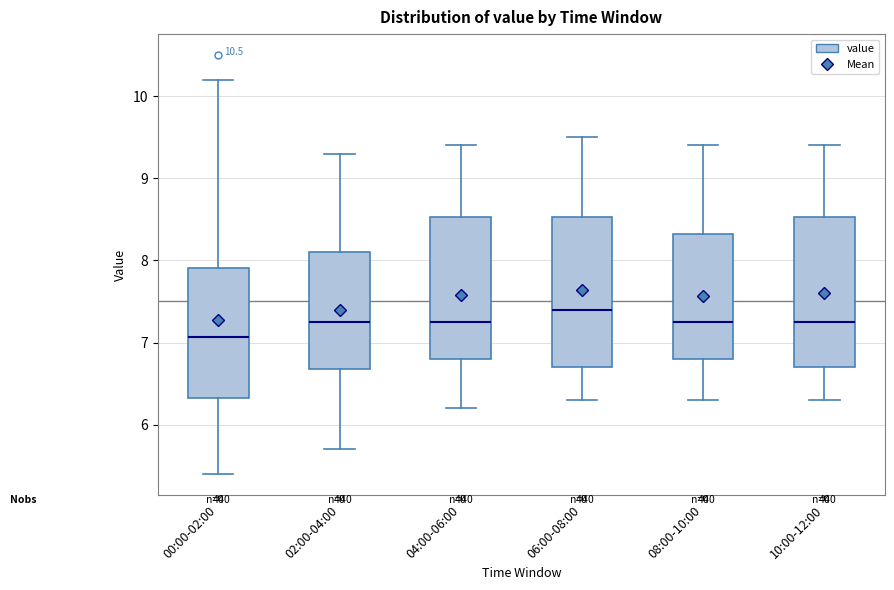

Reading left to right, transcribe this box plot: for each box, give where its median line is, the range the box spans, and where its two whiskers end, as read against the y-axis. The values are not printed on the chart, so give them approximately, as read against the axis.

00:00-02:00: median 7.1, box 6.3 to 7.9, whiskers 5.4 to 10.2
02:00-04:00: median 7.3, box 6.7 to 8.1, whiskers 5.7 to 9.3
04:00-06:00: median 7.3, box 6.8 to 8.5, whiskers 6.2 to 9.4
06:00-08:00: median 7.4, box 6.7 to 8.5, whiskers 6.3 to 9.5
08:00-10:00: median 7.3, box 6.8 to 8.3, whiskers 6.3 to 9.4
10:00-12:00: median 7.3, box 6.7 to 8.5, whiskers 6.3 to 9.4